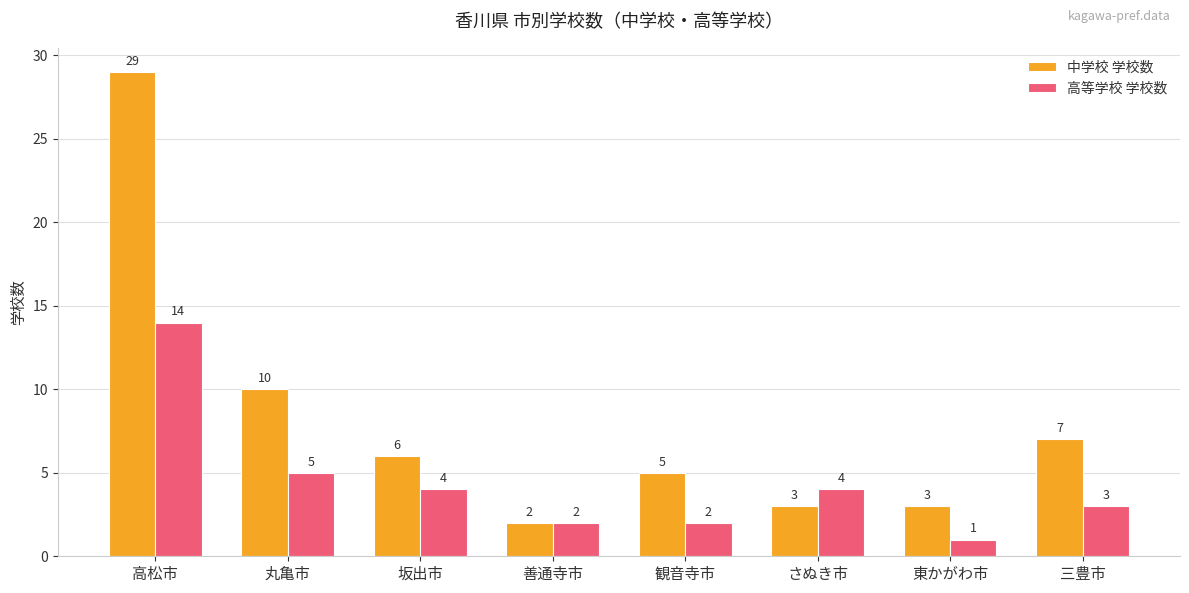

Between 高松市 and 善通寺市, which series saw the biggest shift?

中学校 学校数